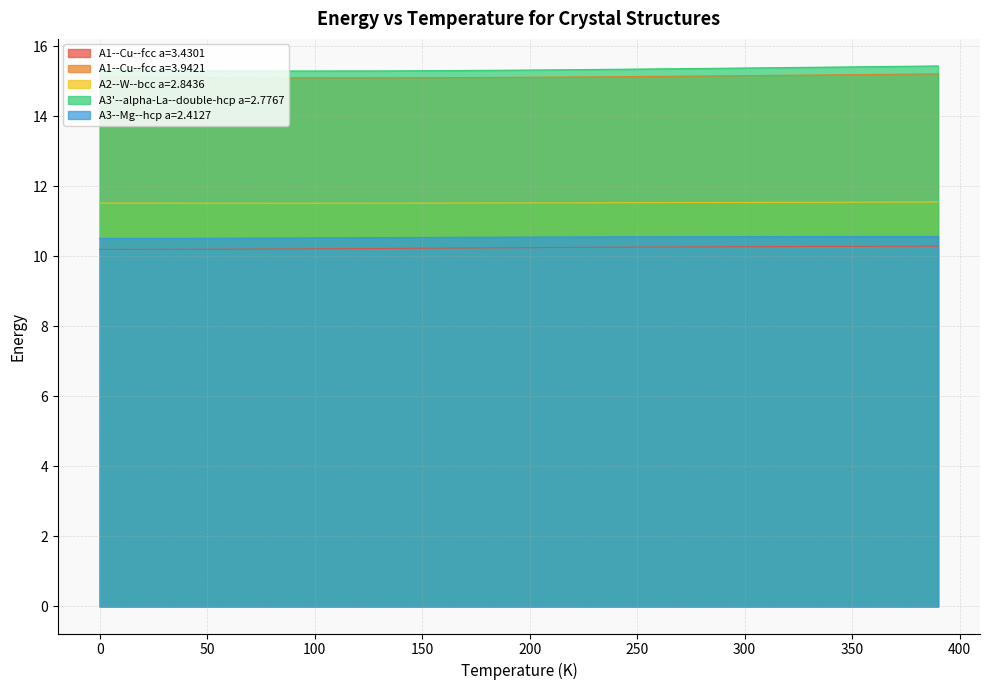

Count the number of data series in this chart.

5